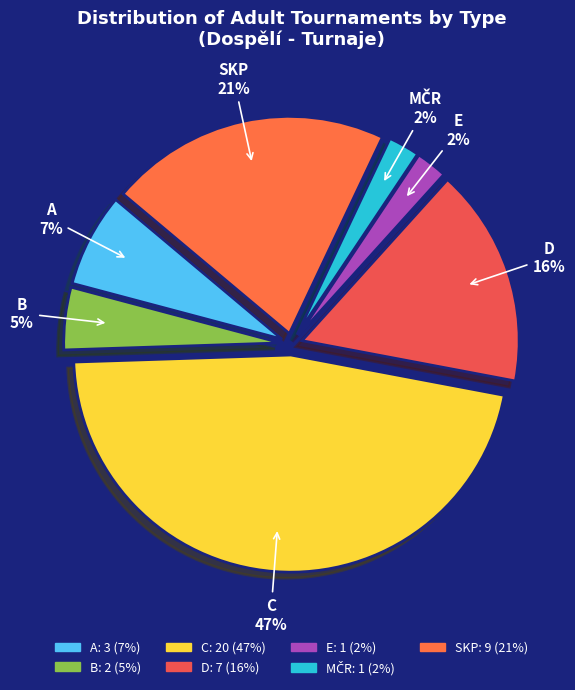

Is the sum of C and B greater than half?

Yes